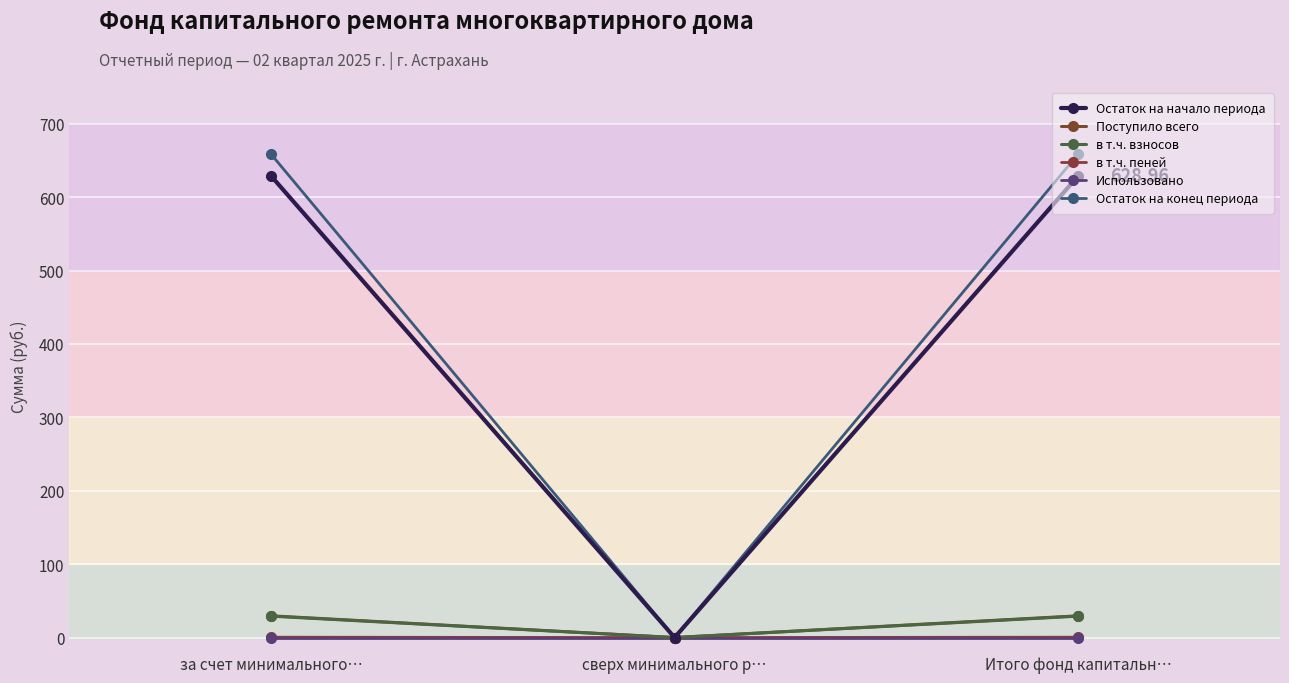

Reading left to right, list all the values displayed in this chart.

Остаток на начало периода: за счет минимального…=629.0	сверх минимального р…=0.0	Итого фонд капитальн…=629.0
Поступило всего: за счет минимального…=29.6	сверх минимального р…=0.0	Итого фонд капитальн…=29.6
в т.ч. взносов: за счет минимального…=29.1	сверх минимального р…=0.0	Итого фонд капитальн…=29.1
в т.ч. пеней: за счет минимального…=0.5	сверх минимального р…=0.0	Итого фонд капитальн…=0.5
Использовано: за счет минимального…=0.0	сверх минимального р…=0.0	Итого фонд капитальн…=0.0
Остаток на конец периода: за счет минимального…=658.6	сверх минимального р…=0.0	Итого фонд капитальн…=658.6